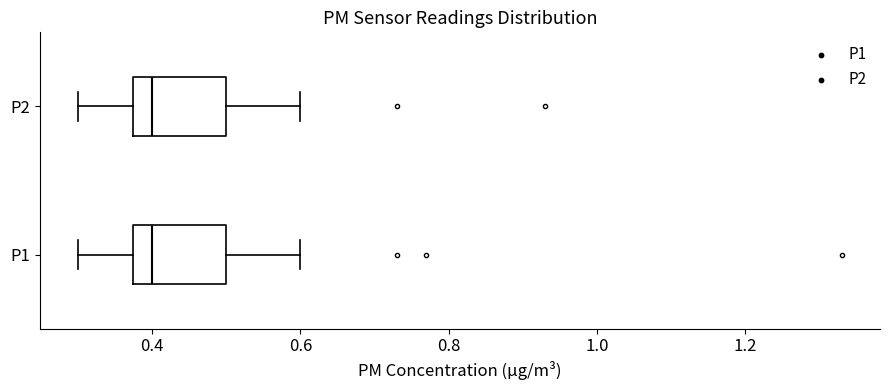

Reading bottom to top, read every box against the x-axis: the position of its median line, the range the box covers, and the ends of its whiskers. The values are not printed on the chart, so give them approximately, as read against the axis.

P1: median 0.40, box 0.38 to 0.50, whiskers 0.30 to 0.60
P2: median 0.40, box 0.38 to 0.50, whiskers 0.30 to 0.60